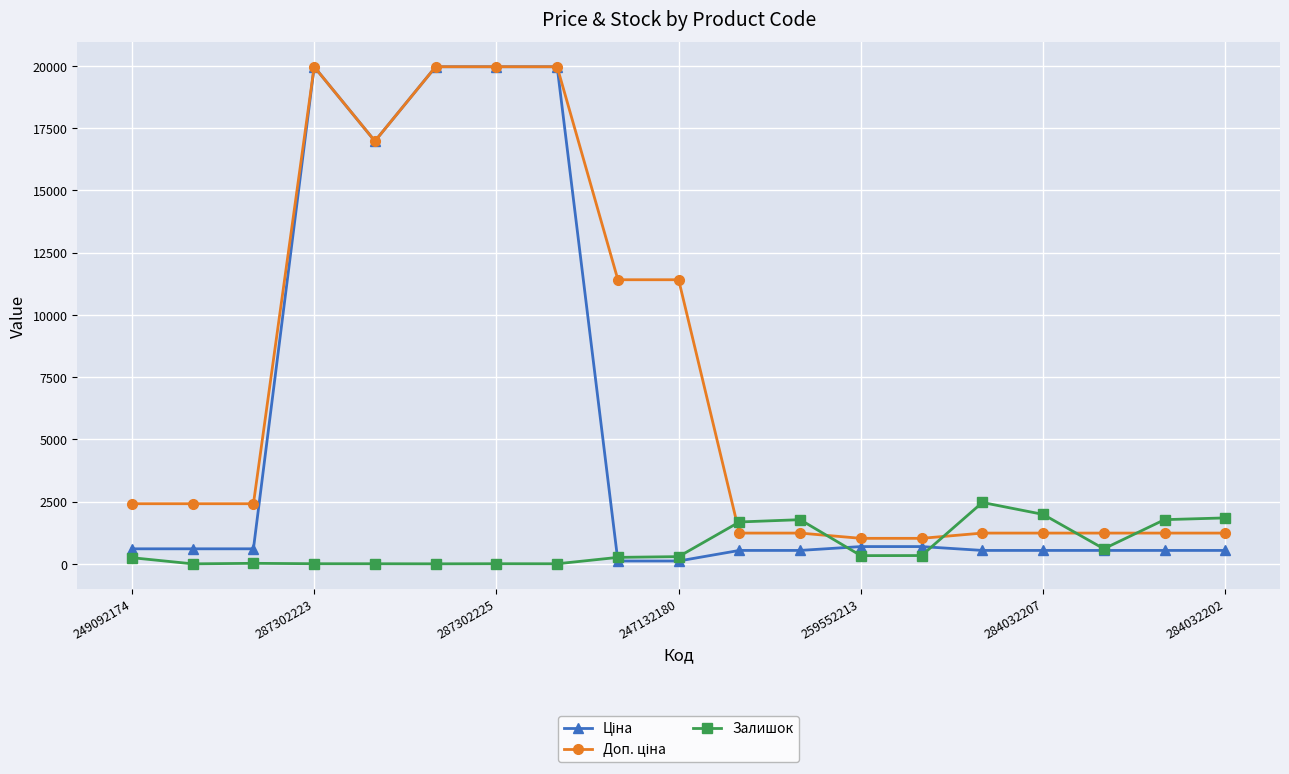

Does the chart have visible grid lines?

Yes